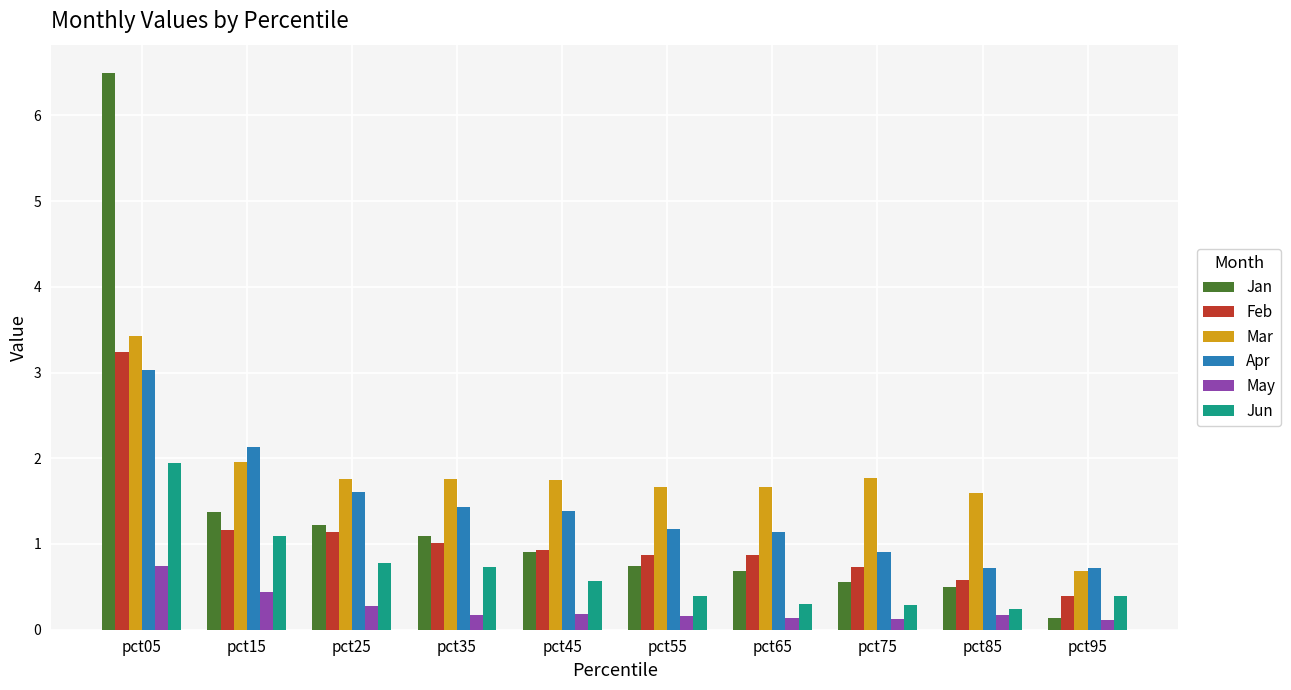

What is the sum of the Jun values at pct25 and pct55?

1.2